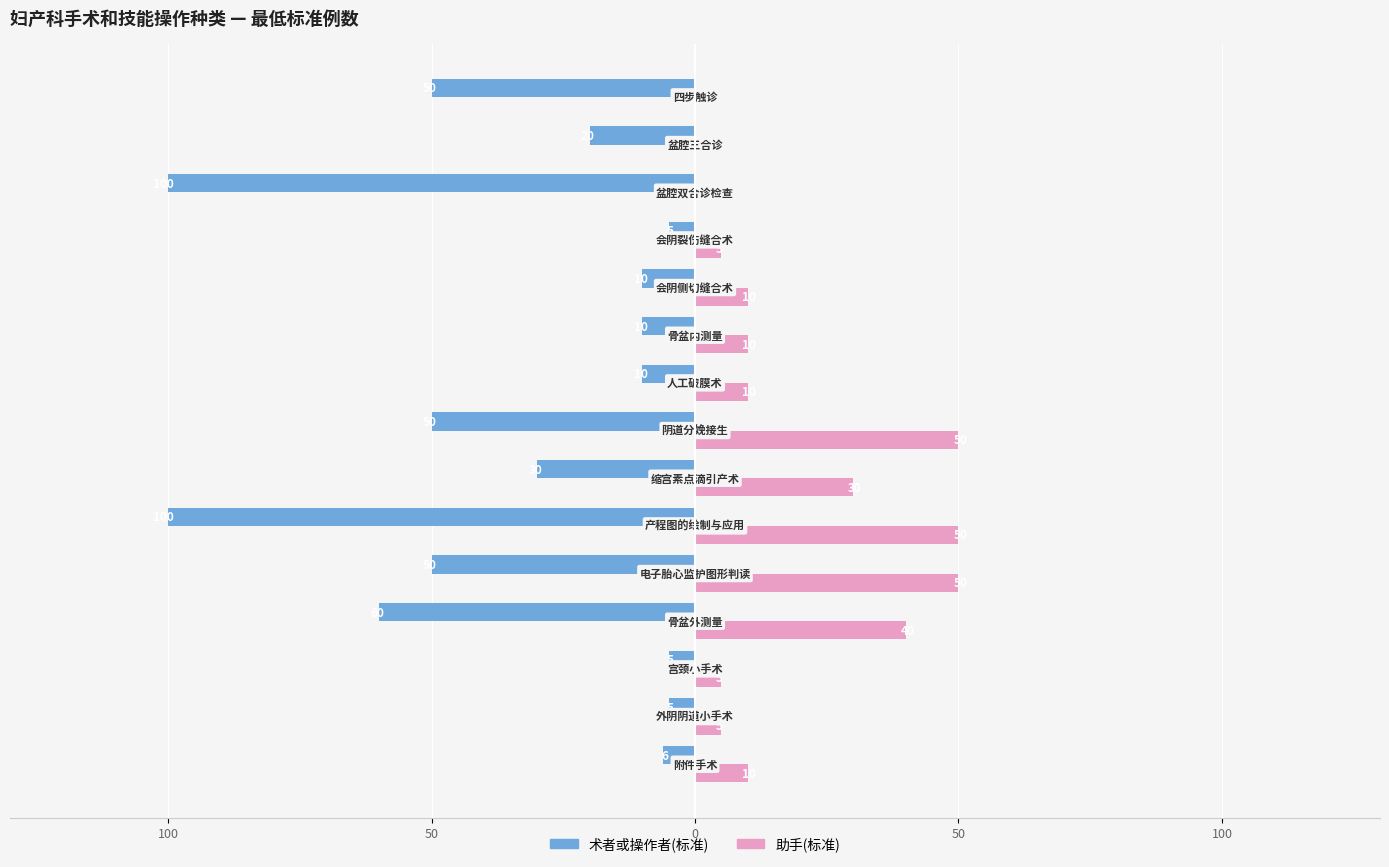

What are all the series names shown in the legend?

术者或操作者(标准), 助手(标准)